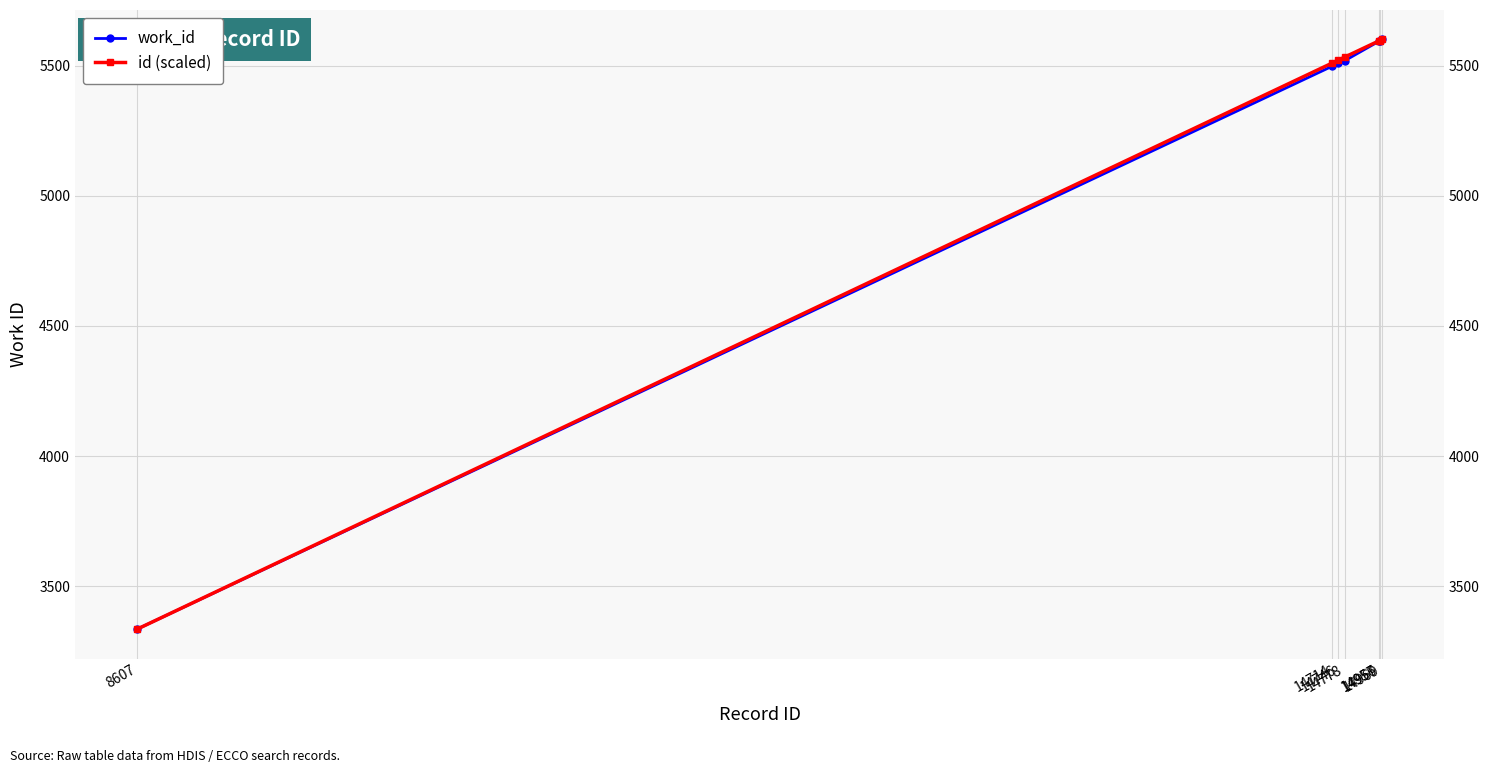

What is the value of the work_id point at the 6th from the left?

5594.0